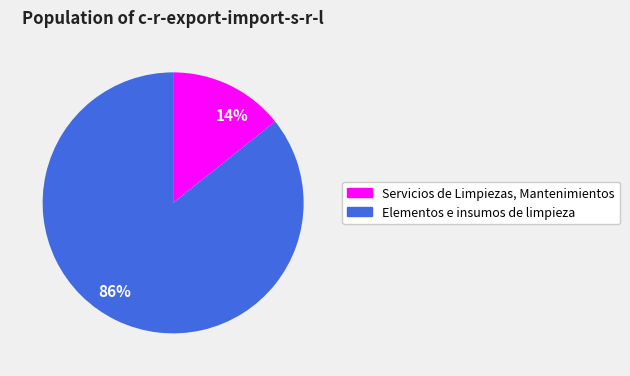

How many segments does this pie chart have?

2